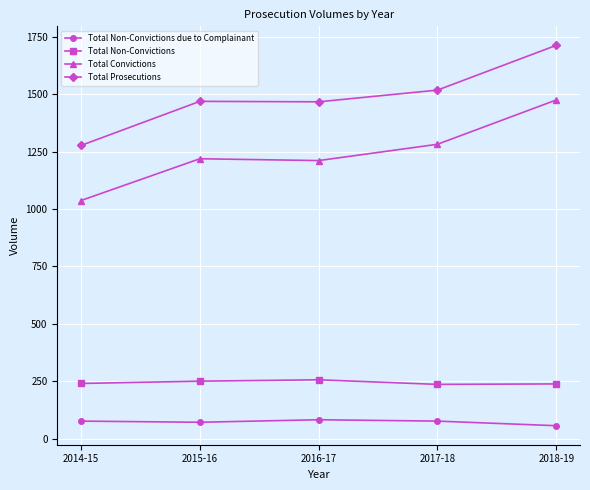

How many lines are shown in the chart?

4